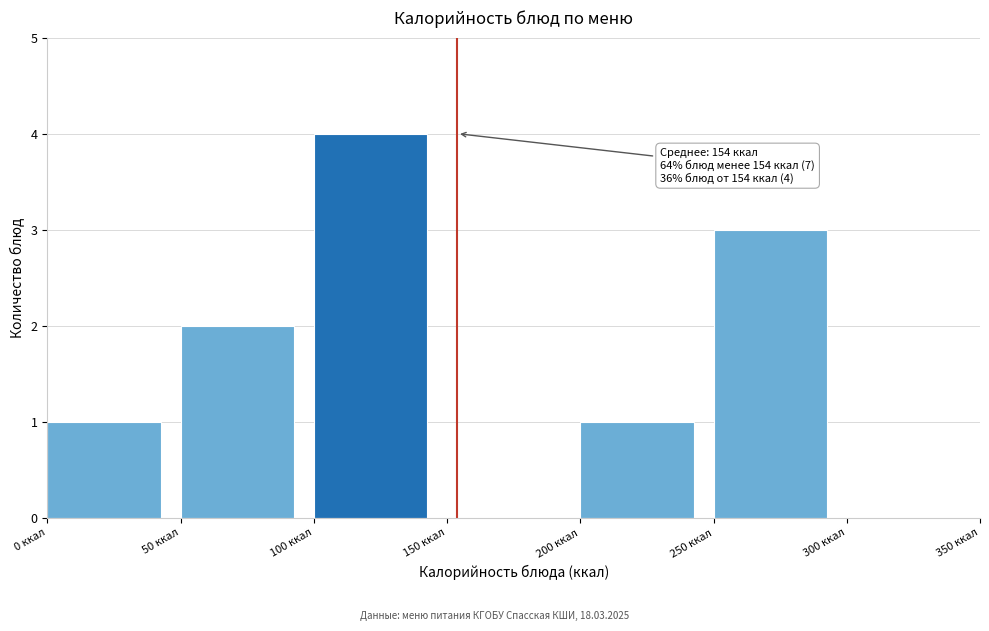

Over which range of the x-axis is the bar tallest?

100 to 150